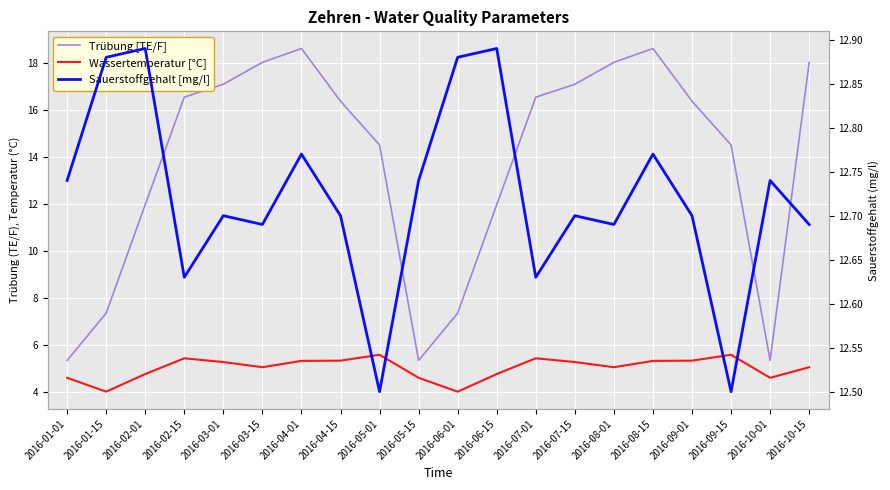

At how many categories does at least one series exceed 11?

20